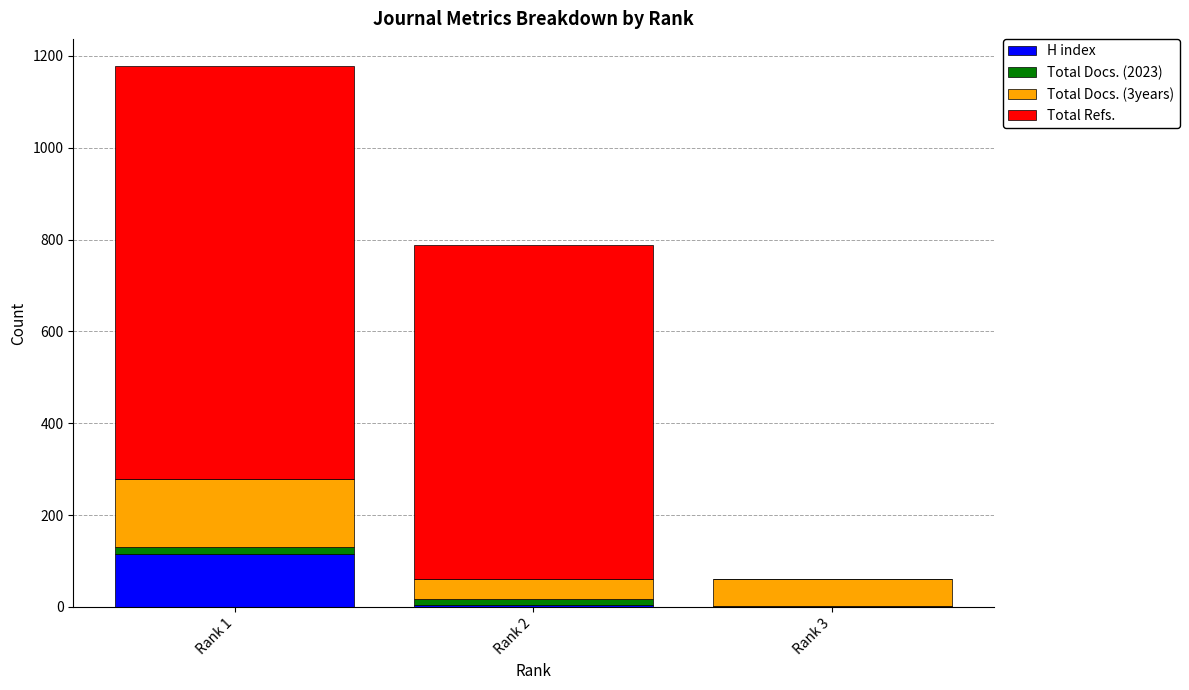

At which category is the sum across all series the highest?

Rank 1